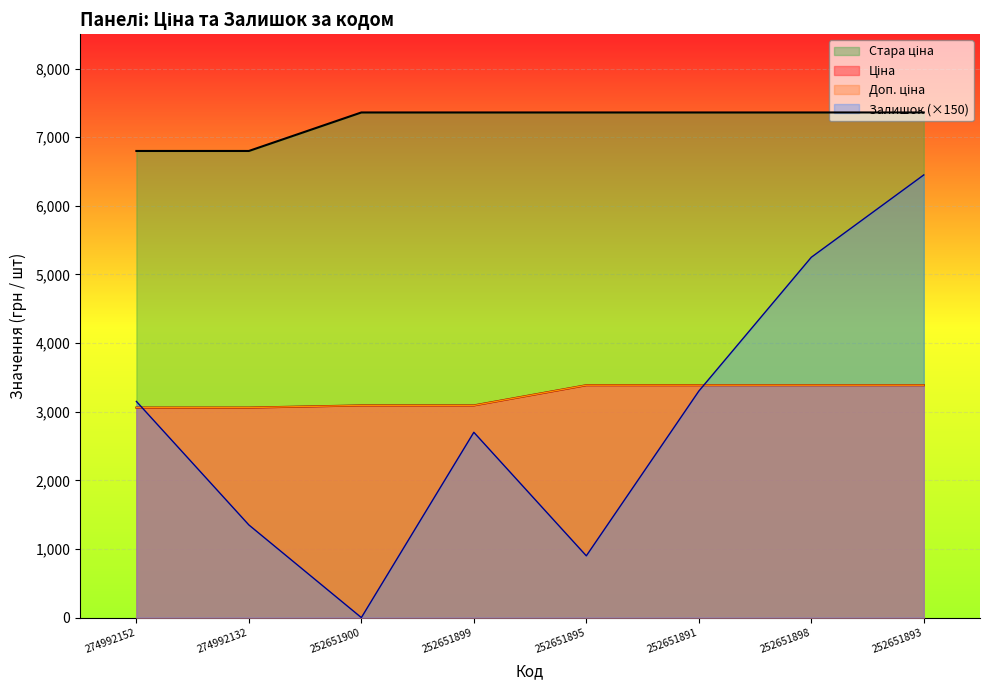

What is the highest value of the Залишок series?

6450.0